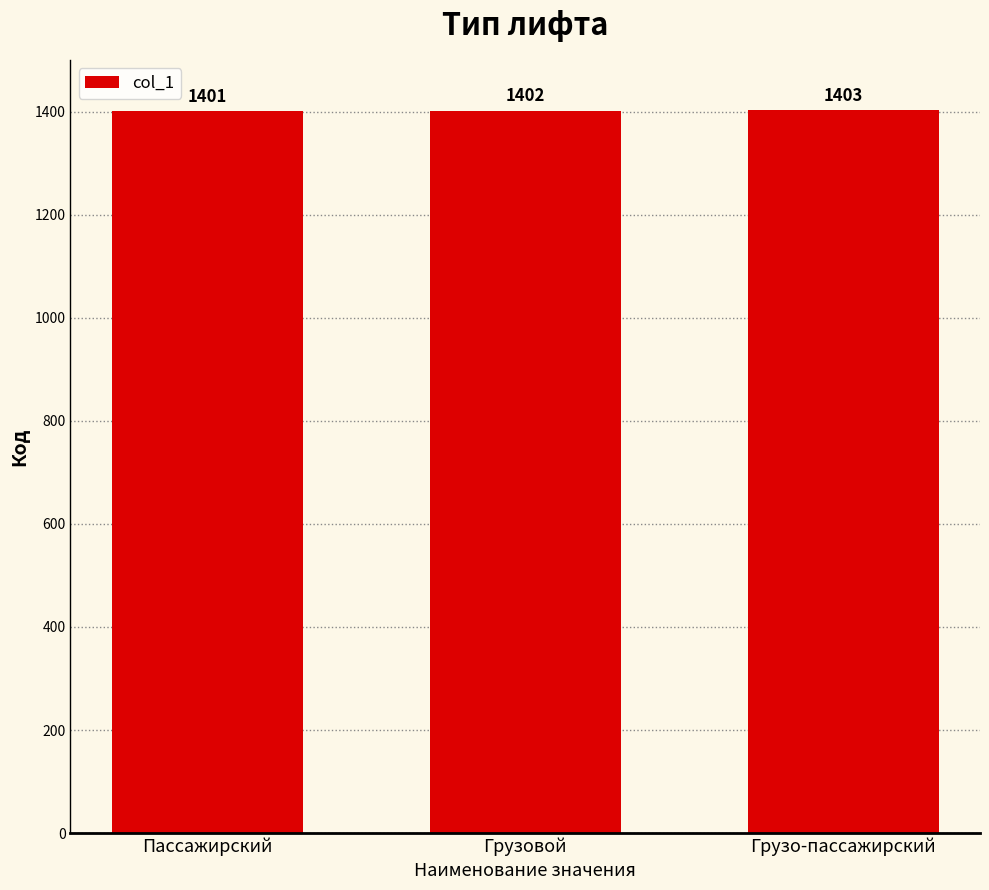

What is the greatest value displayed?

1403